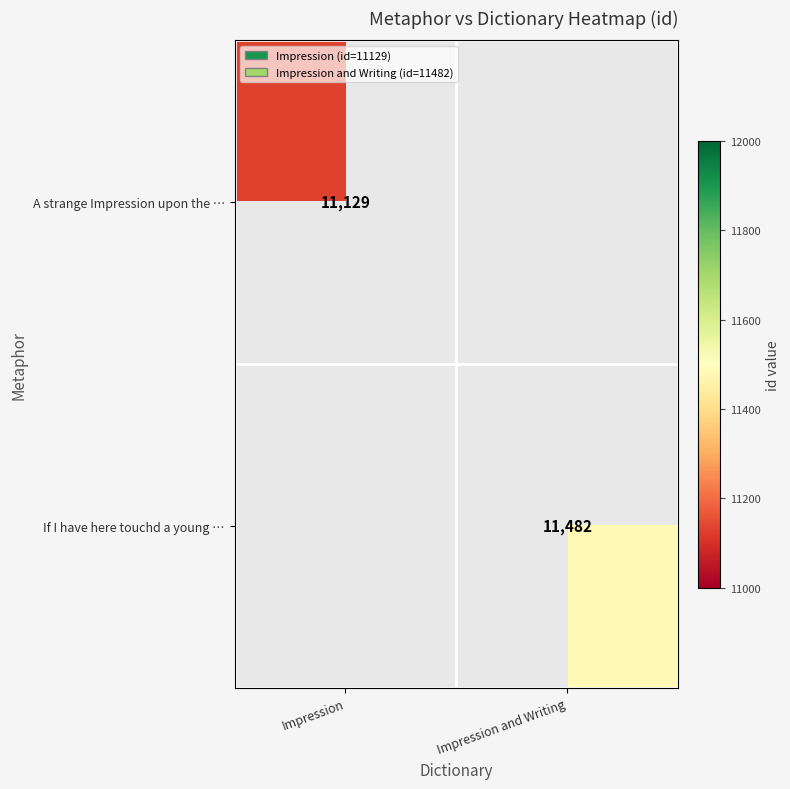

True or false: If I have here touchd a young … has a value of 11482 at Impression and Writing.

True